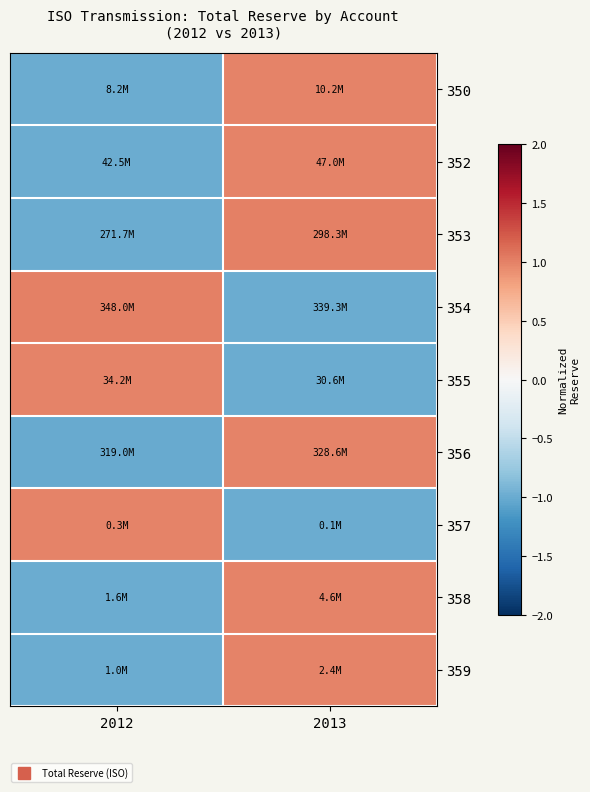

Reading left to right, what are all the values shown in this chart?

350: 2012=-1.0	2013=1.0
352: 2012=-1.0	2013=1.0
353: 2012=-1.0	2013=1.0
354: 2012=1.0	2013=-1.0
355: 2012=1.0	2013=-1.0
356: 2012=-1.0	2013=1.0
357: 2012=1.0	2013=-1.0
358: 2012=-1.0	2013=1.0
359: 2012=-1.0	2013=1.0